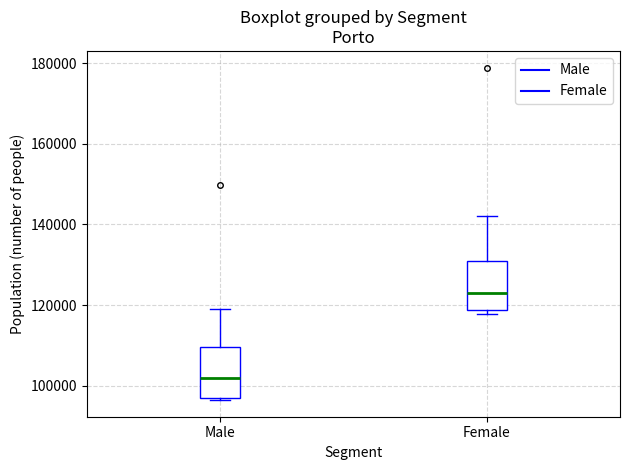

Which box's median line is the lowest?

Male